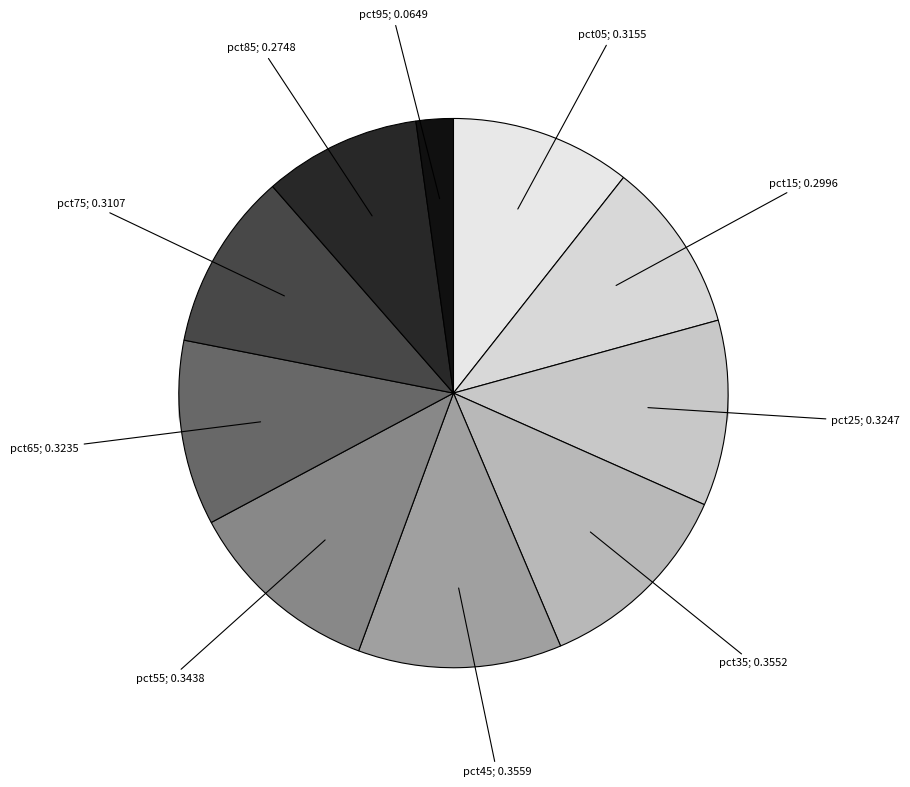

What percentage is the pct05 slice, to the nearest percent?

11%